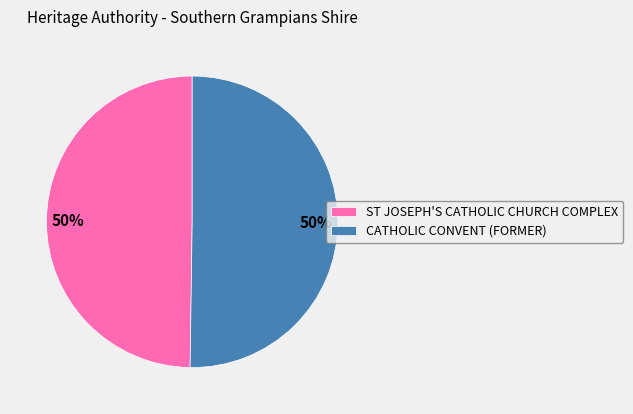

Is the sum of CATHOLIC CONVENT (FORMER) and ST JOSEPH'S CATHOLIC CHURCH COMPLEX greater than half?

Yes